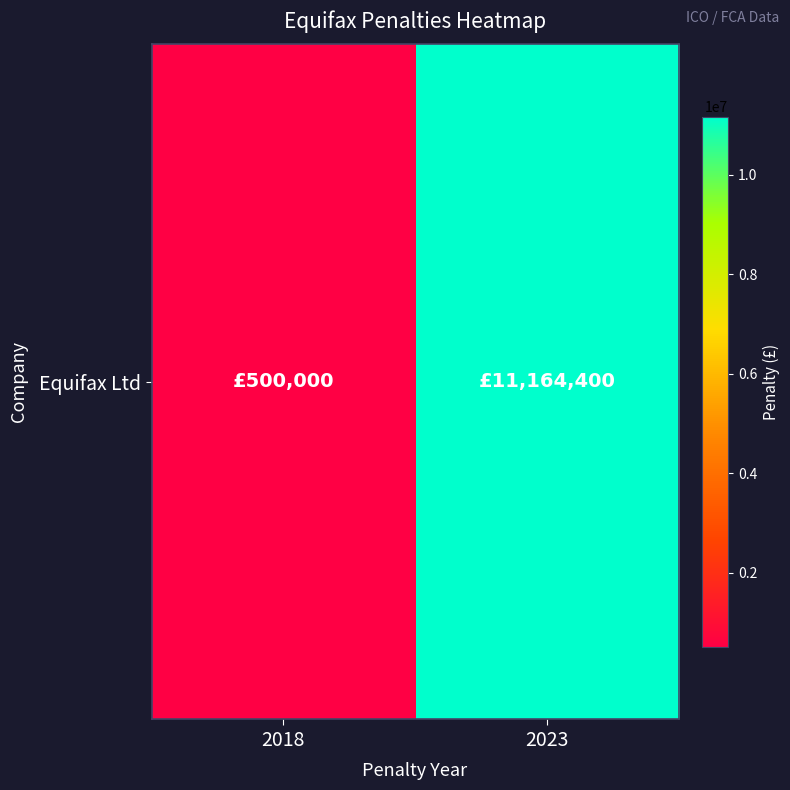

What is the change in value from 2018 to 2023?

+10664400